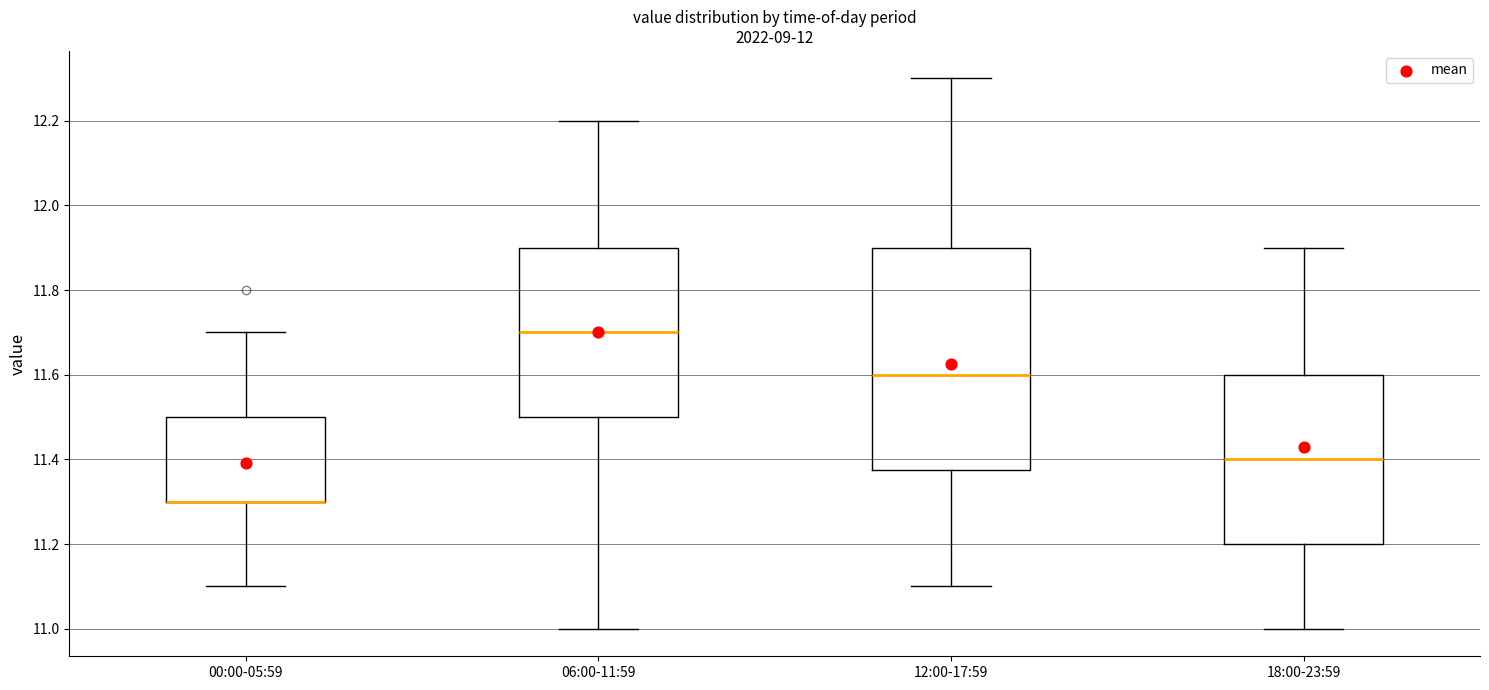

Where does the lower whisker of the box for 18:00-23:59 end on the y-axis? The values are not printed on the chart, so give them approximately, as read against the axis.

11.00